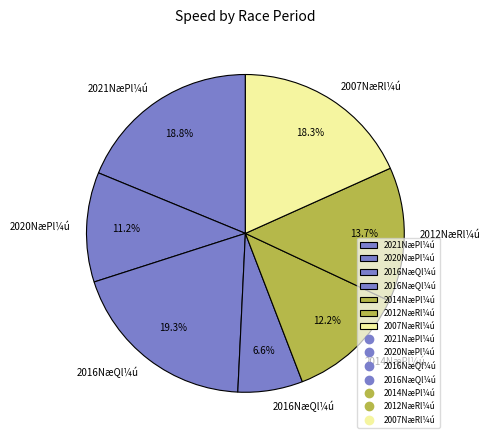

How many segments does this pie chart have?

7